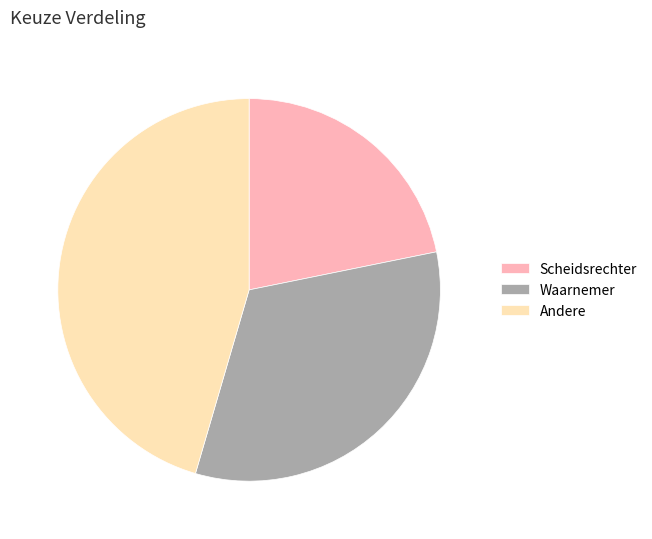

Which has a higher value, Scheidsrechter or Andere?

Andere